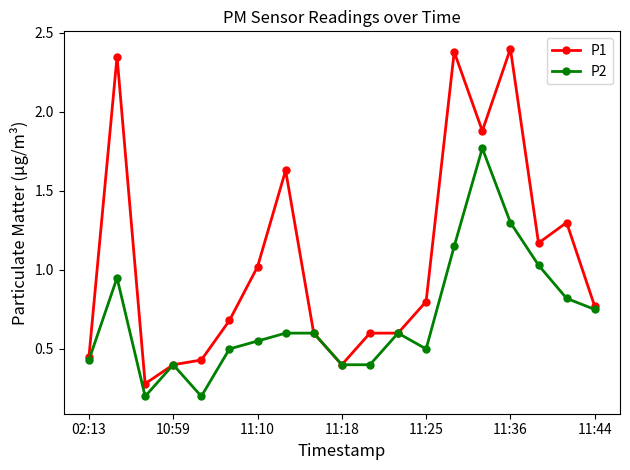

Which series has the largest range (max minus min)?

P1